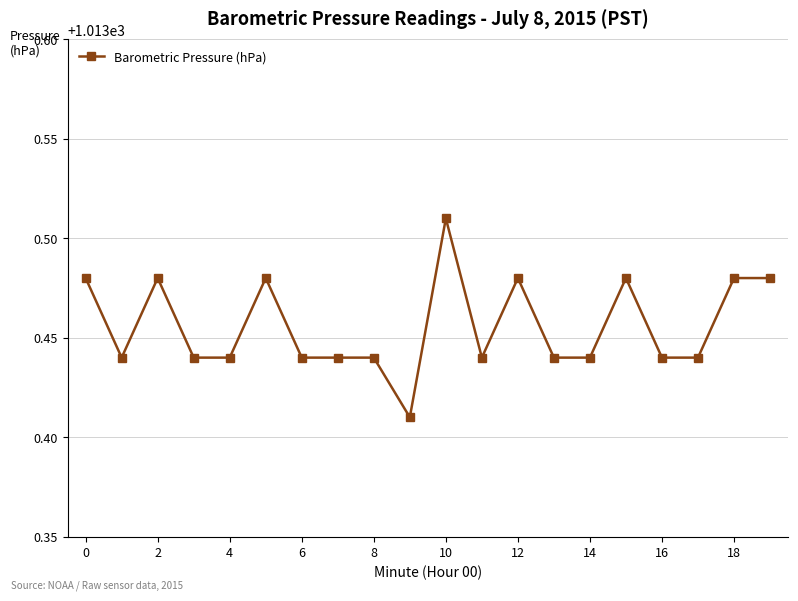

What is the sum of all values?

20269.1